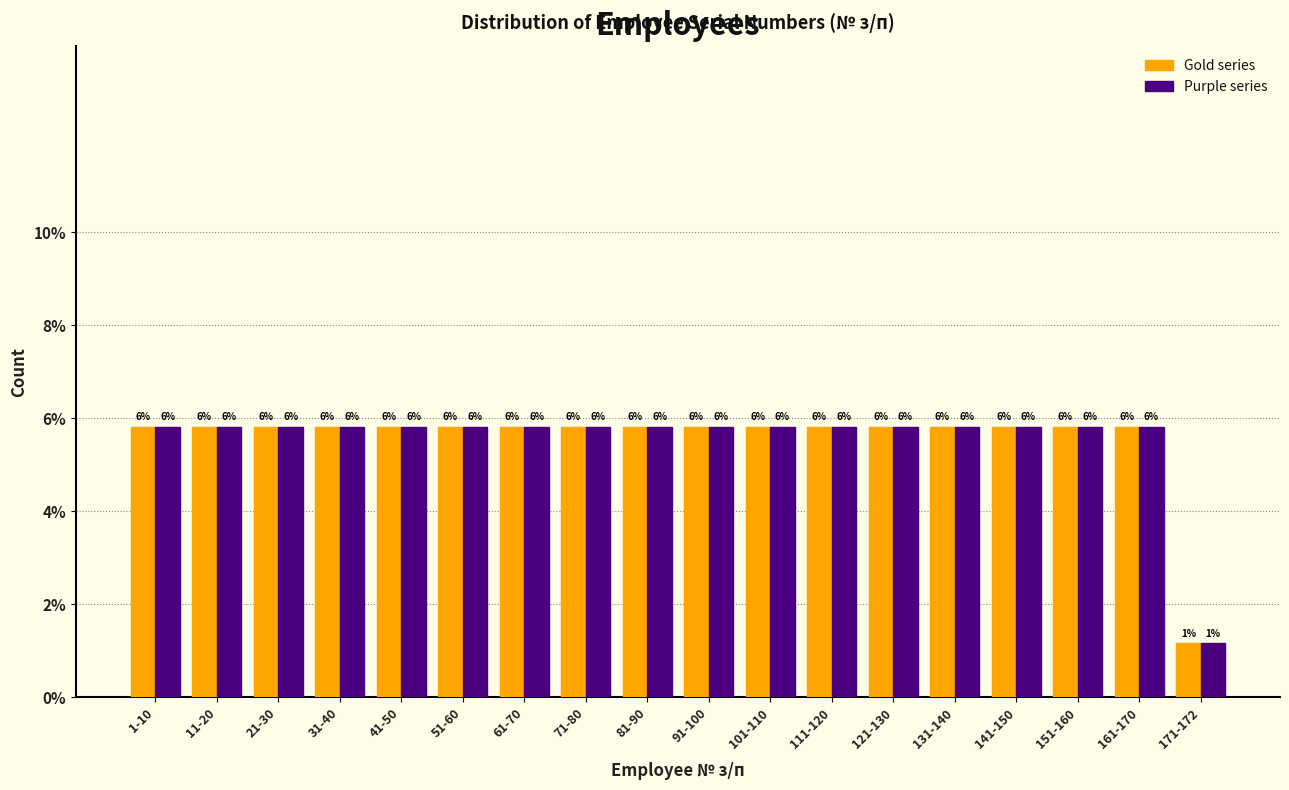

Are the bars horizontal?

No